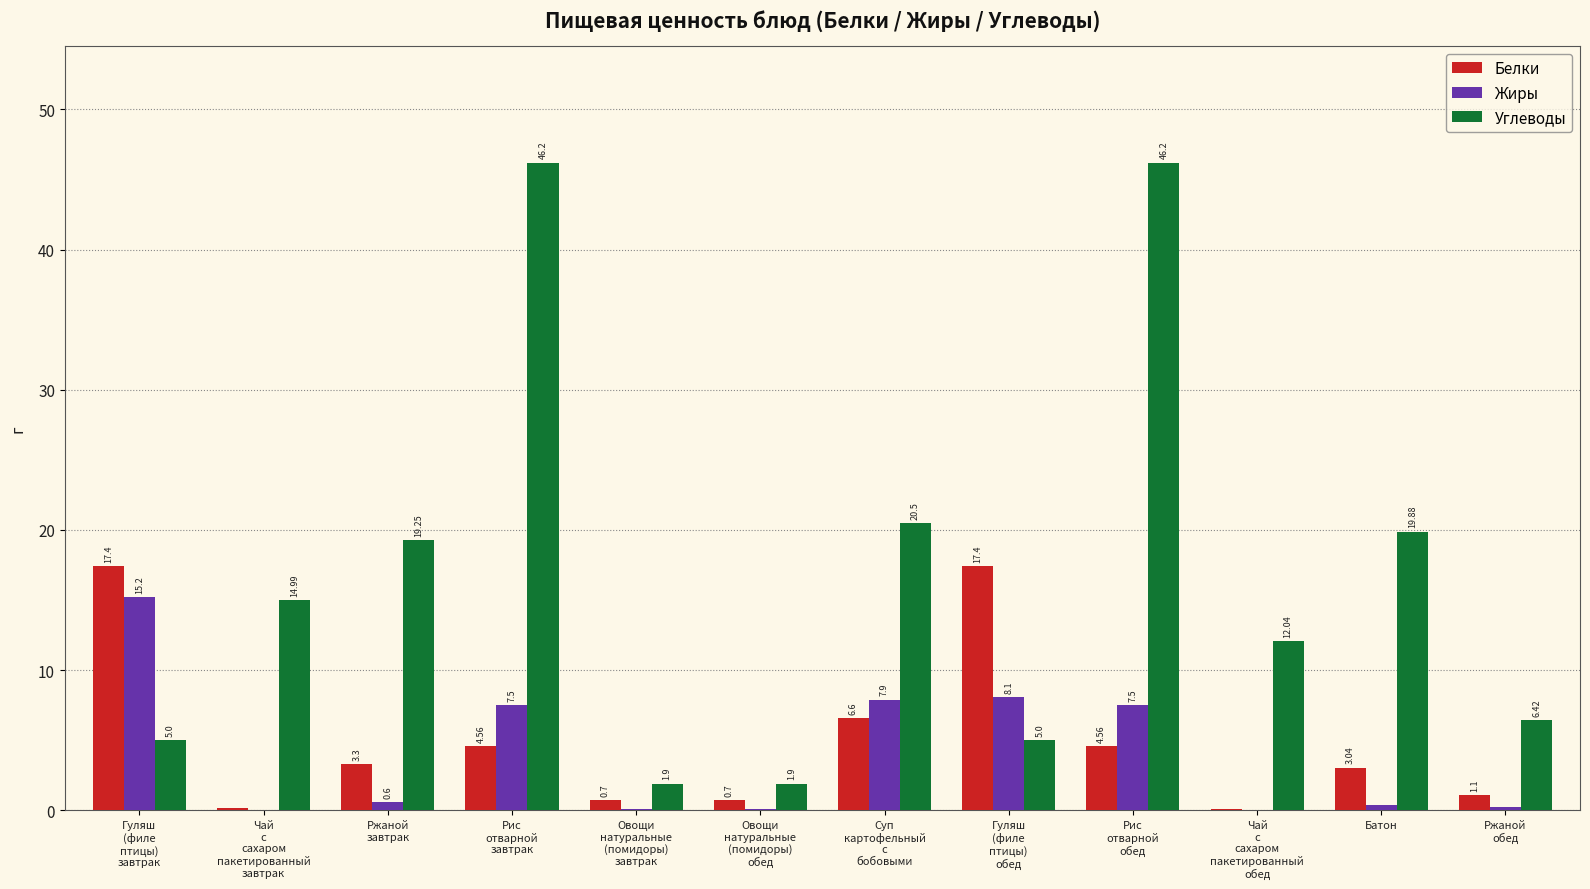

Are the bars horizontal?

No